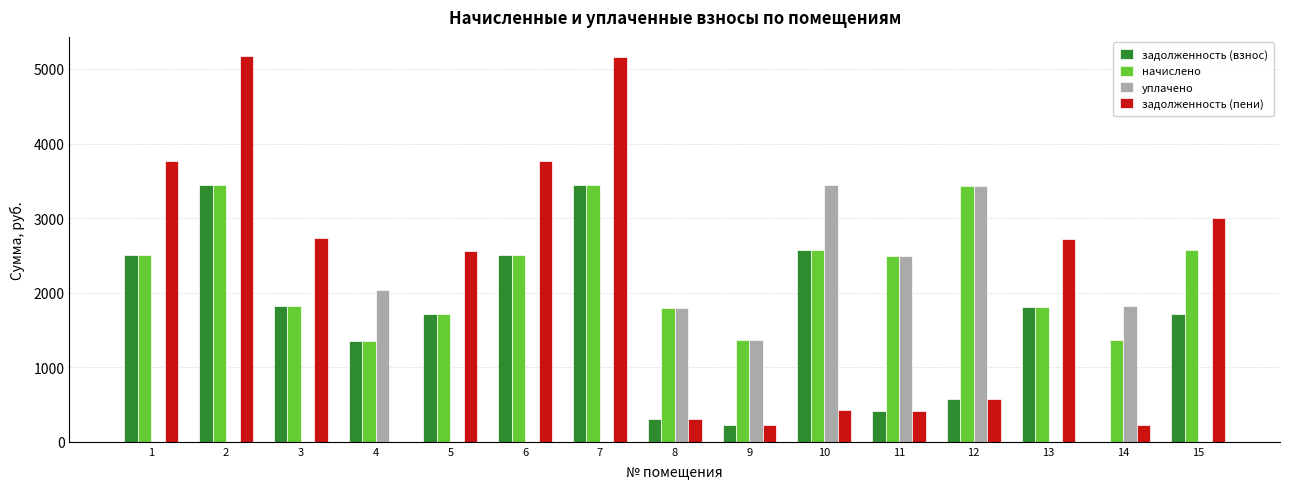

What is the sum of the задолженность (взнос) values at 12 and 13?

2381.9